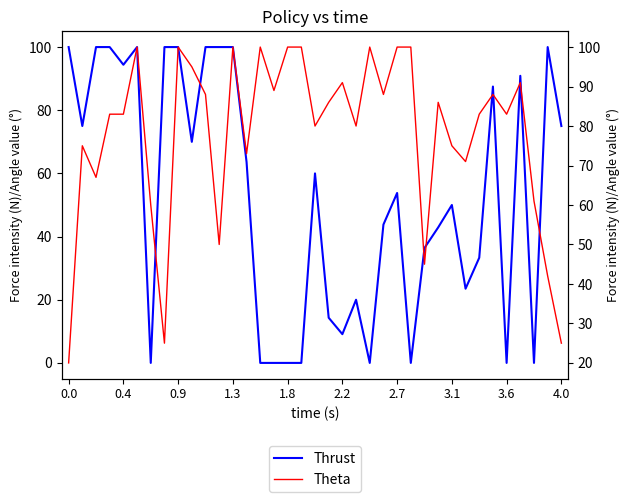

Between 2.7 and 33, which is larger?

33